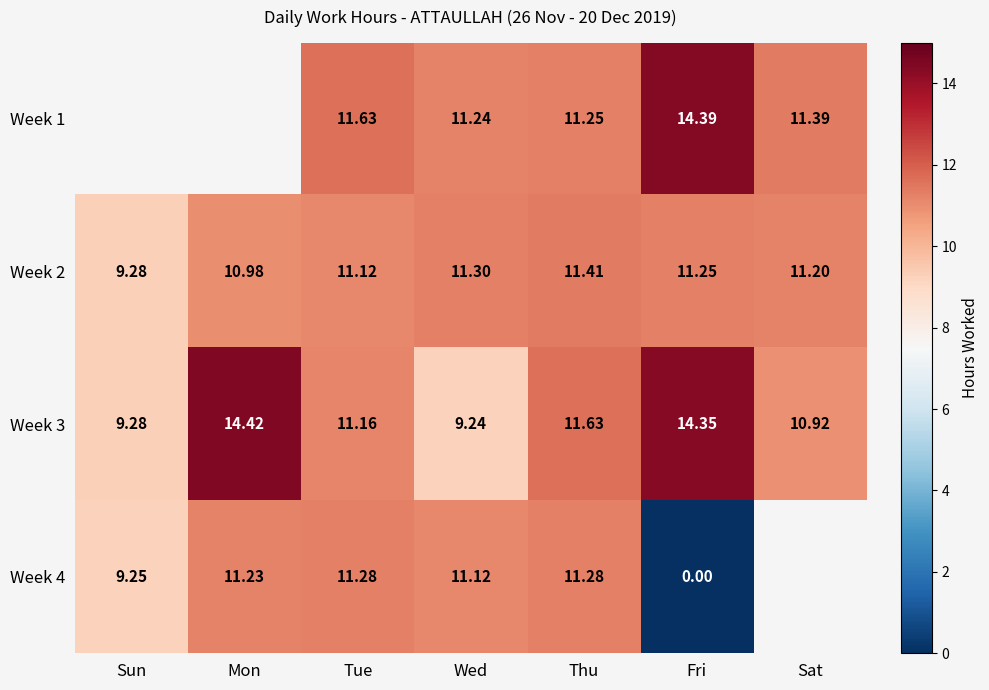

Rank the categories by Week 3 value from lowest to highest.

Wed, Sun, Sat, Tue, Thu, Fri, Mon